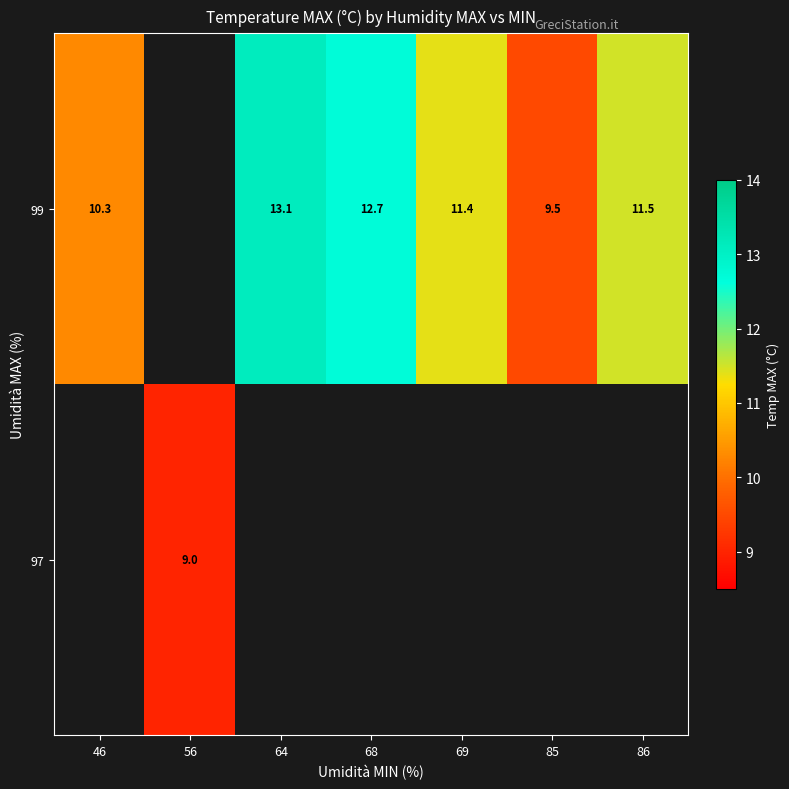

Is it true that 99 equals 11.5 at 86?

True